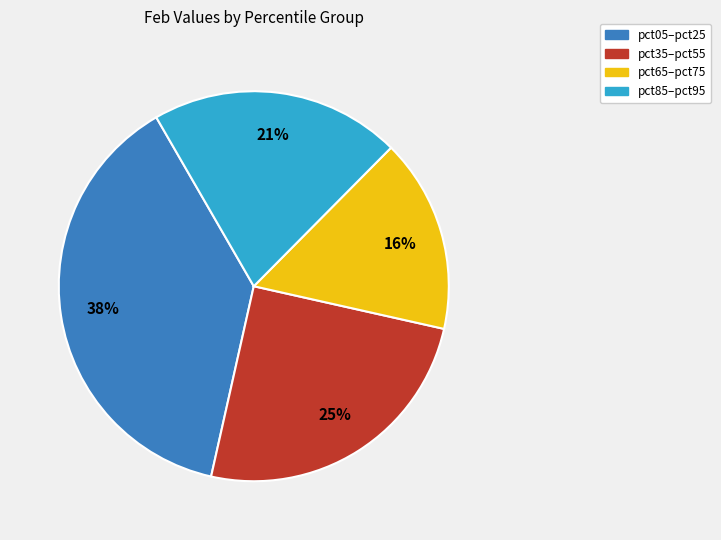

Count the number of slices in the pie.

4